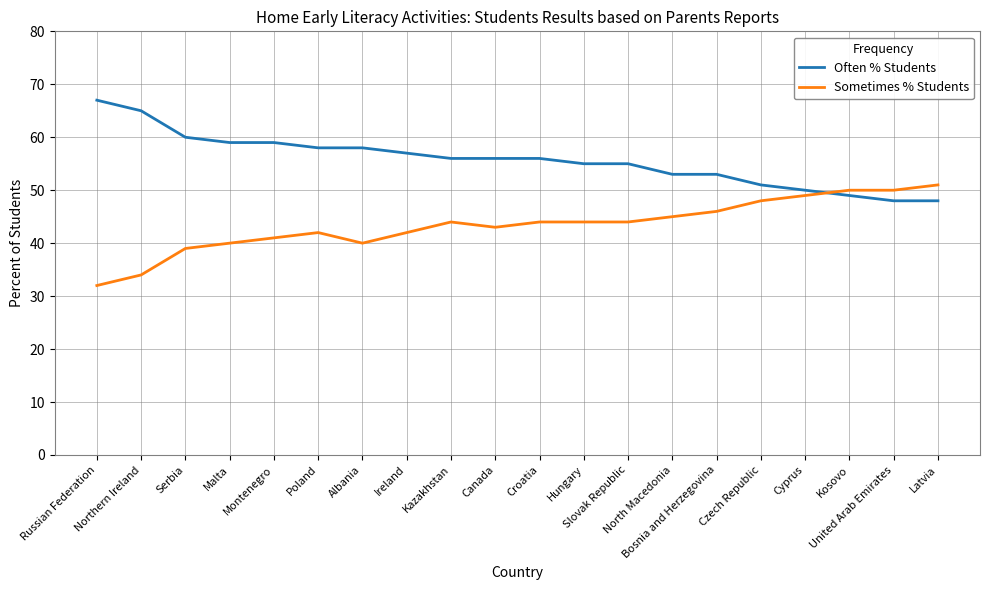

The Sometimes % Students series shows 58 at Northern Ireland. True or false?

False